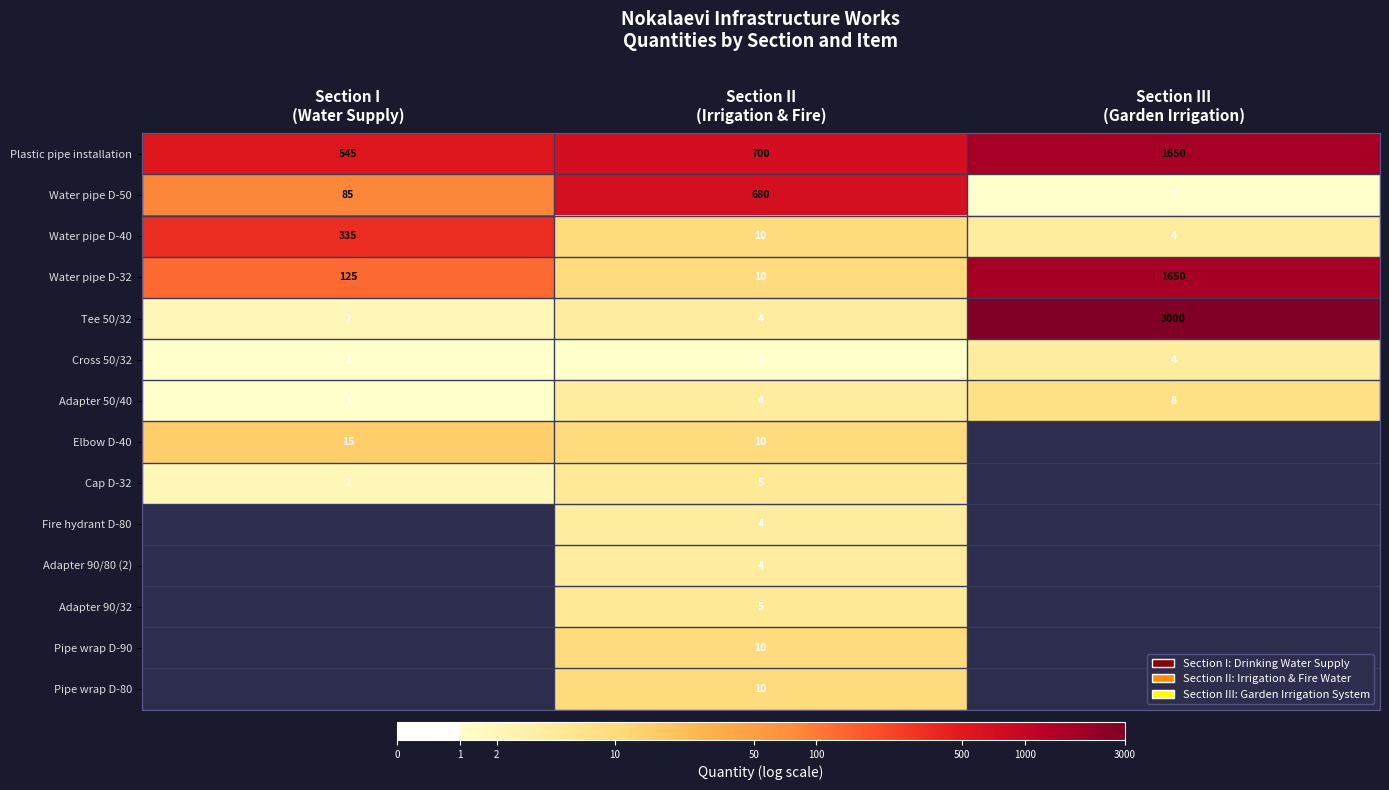

The Cap D-32 series shows 2.7 at Section II (Irrigation & Fire). True or false?

False